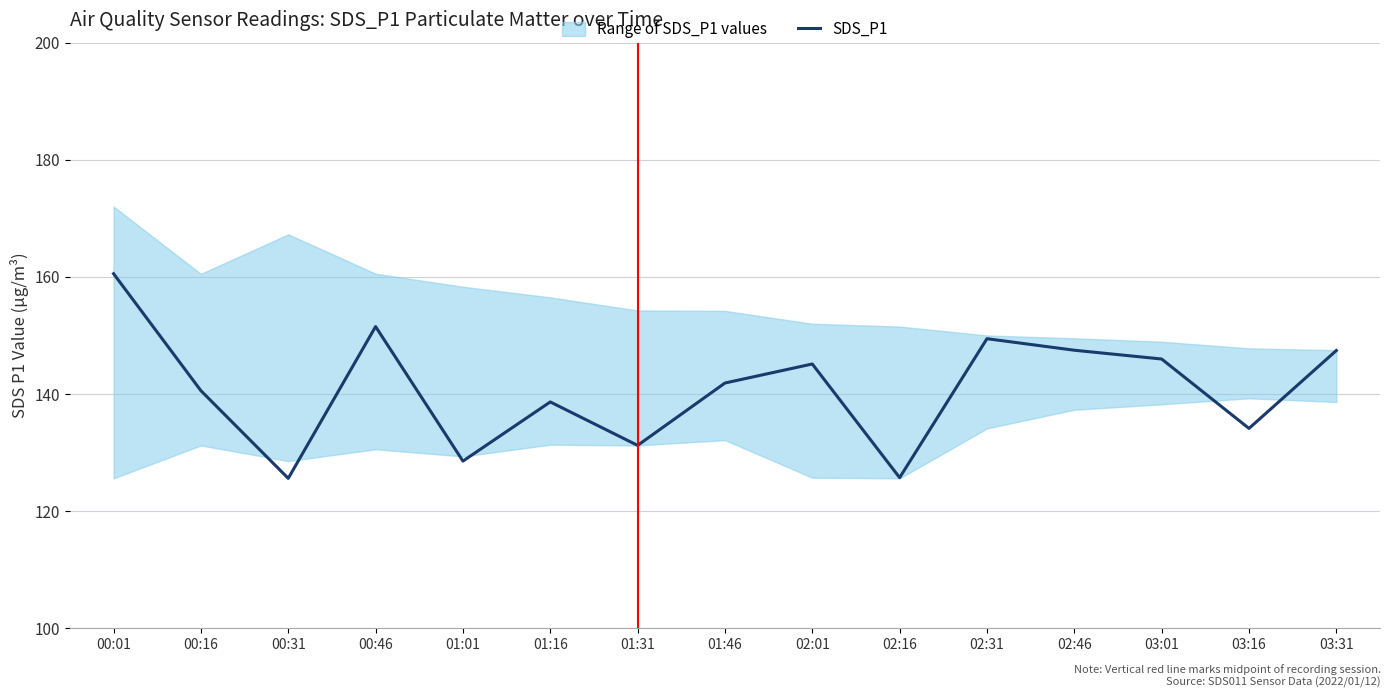

Which category has the highest value across all series?

00:01